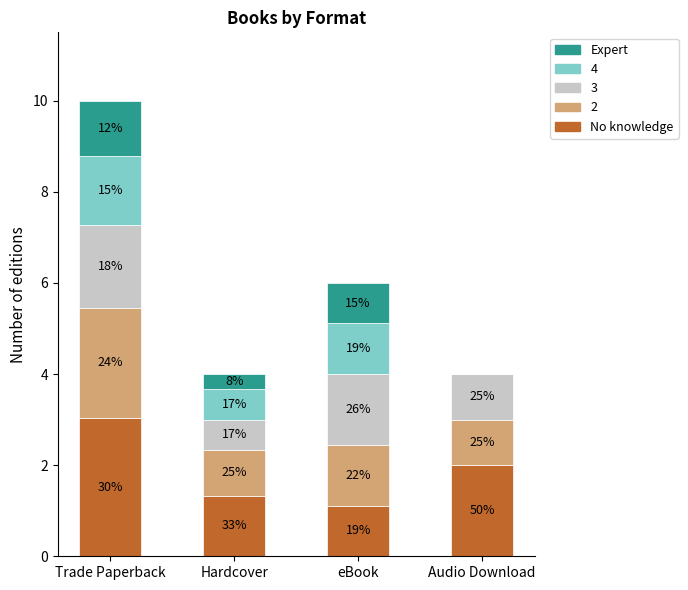

What are all the series names shown in the legend?

Expert, 4, 3, 2, No knowledge